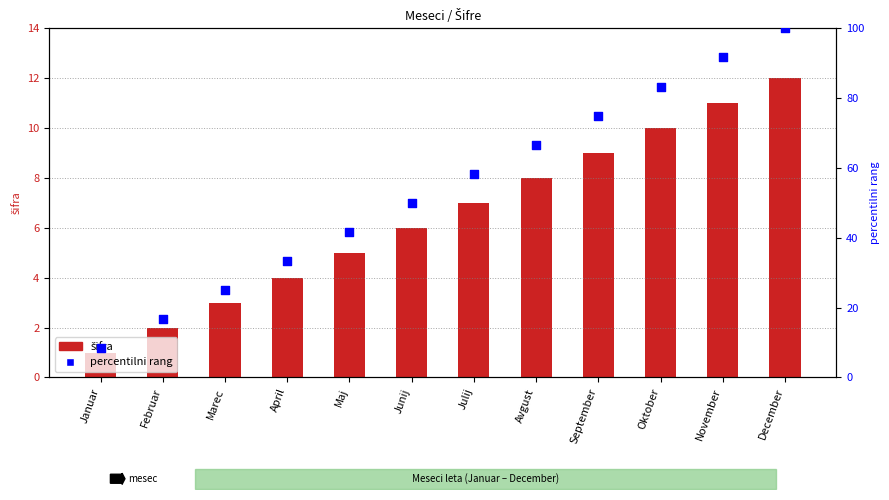

Which series has the widest spread of Y values?

percentilni rang